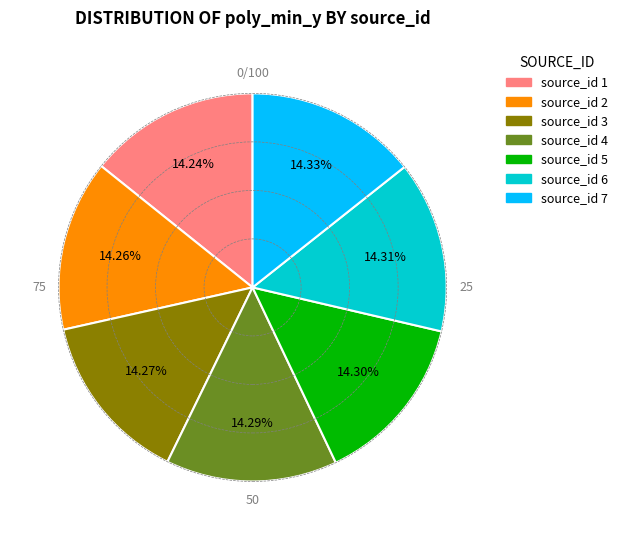

Is there a majority slice in this chart?

No